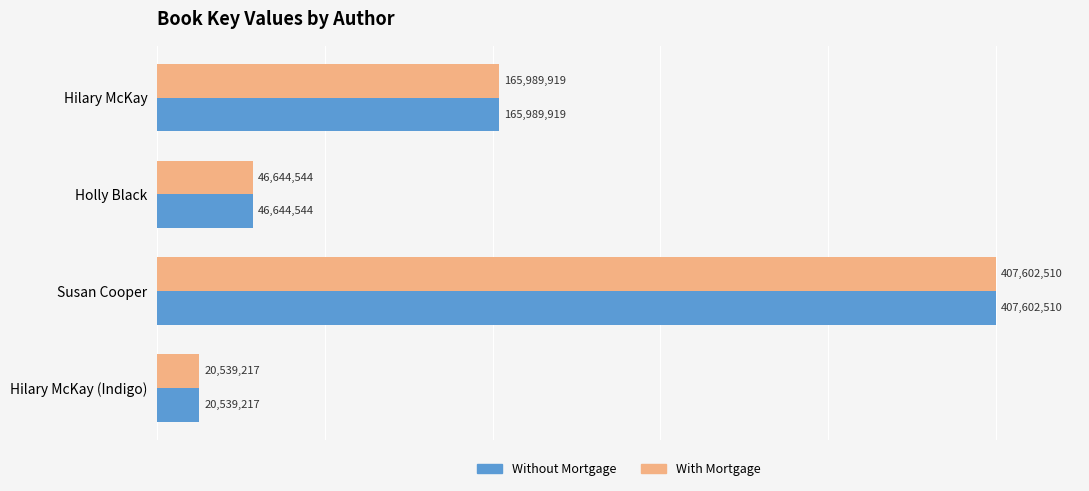

Rank the categories by With Mortgage value from highest to lowest.

2, 0, 1, 3